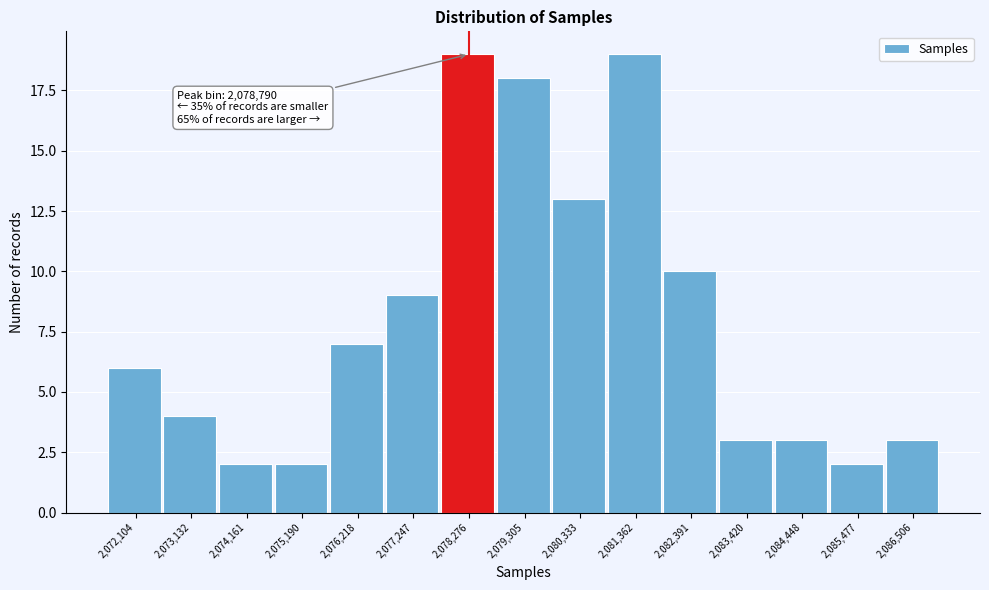

Reading left to right, what are all the values shown in this chart?

6	4	2	2	7	9	19	18	13	19	10	3	3	2	3